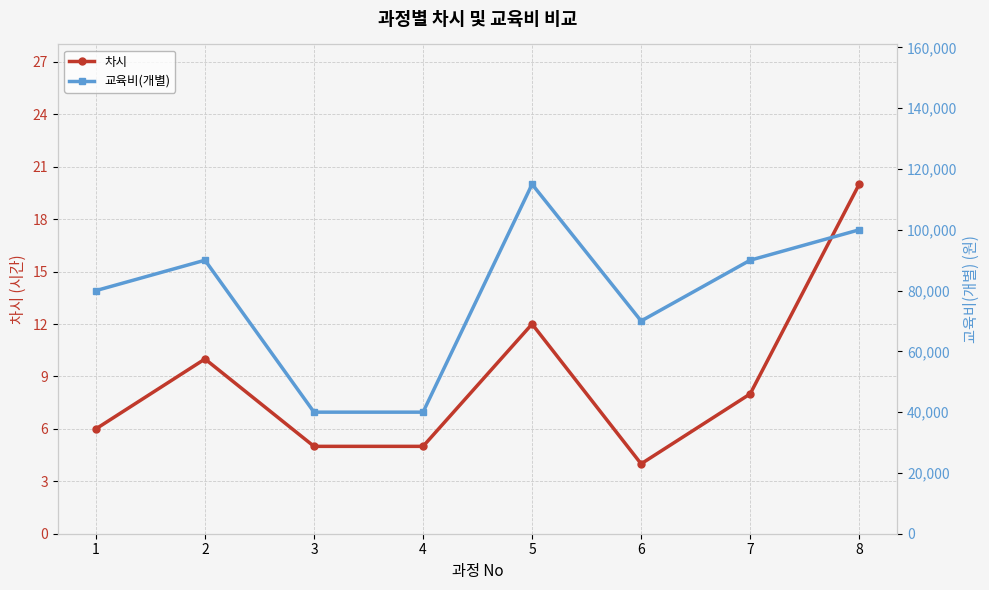

True or false: 교육비(개별) and 차시 intersect in this chart.

False